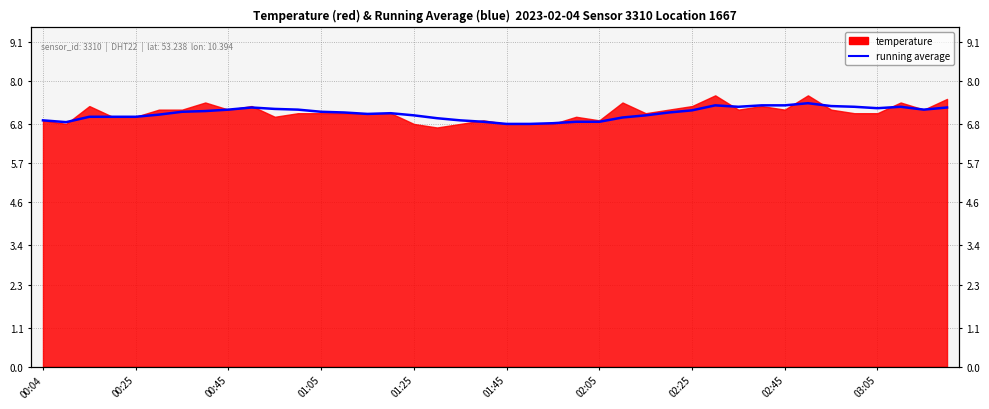

What is the change in value from 02:45 to 26?

-0.2